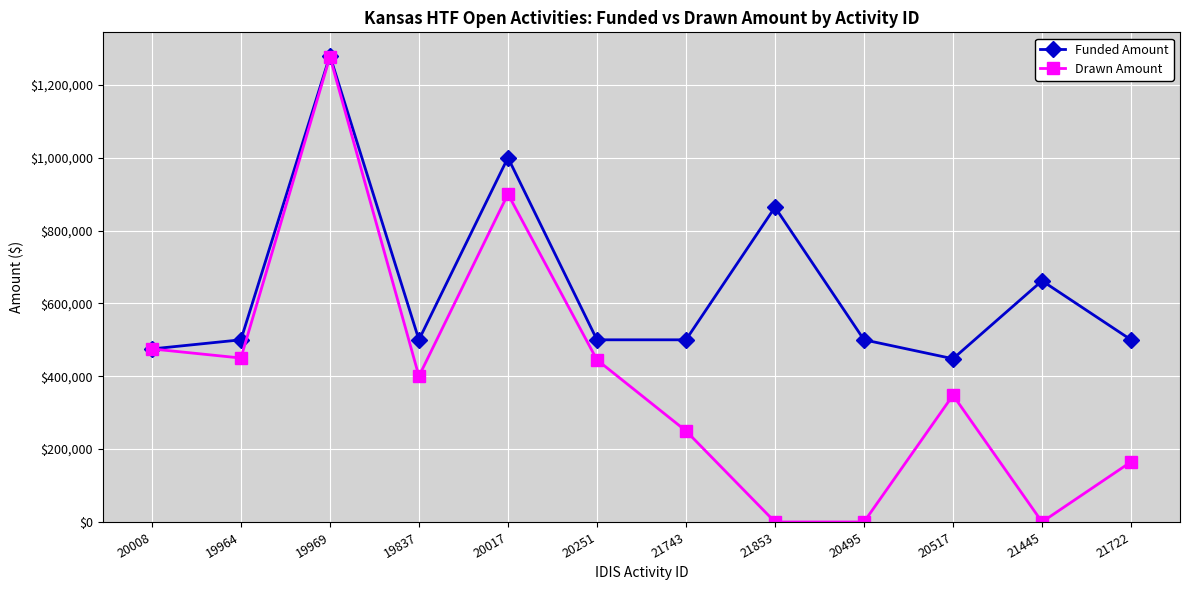

At 21743, list the series in order from largest to smallest.

Funded Amount, Drawn Amount